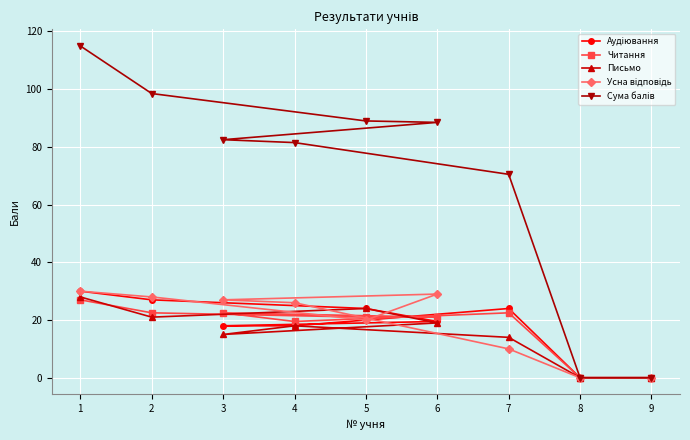

Read the Сума балів value at 5.

89.0